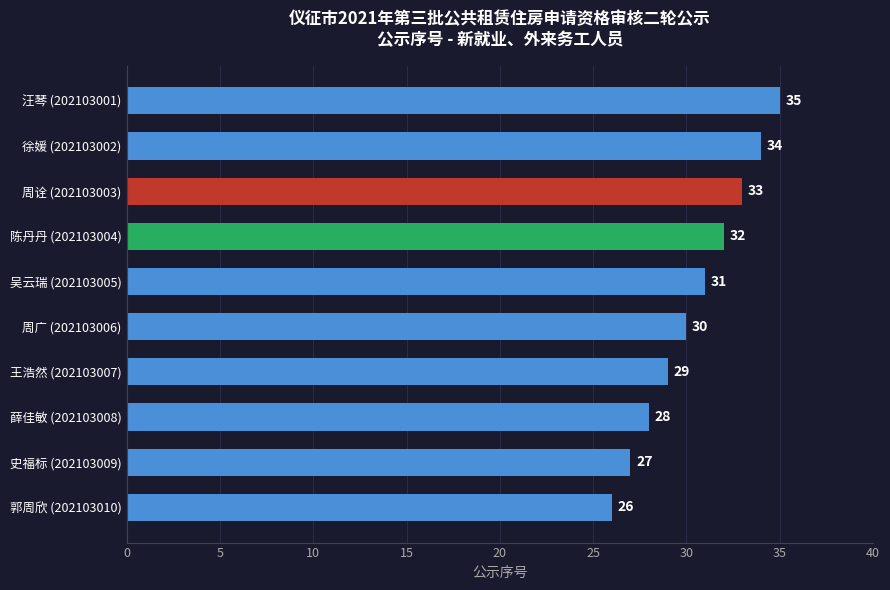

What is the minimum value shown in the chart?

26